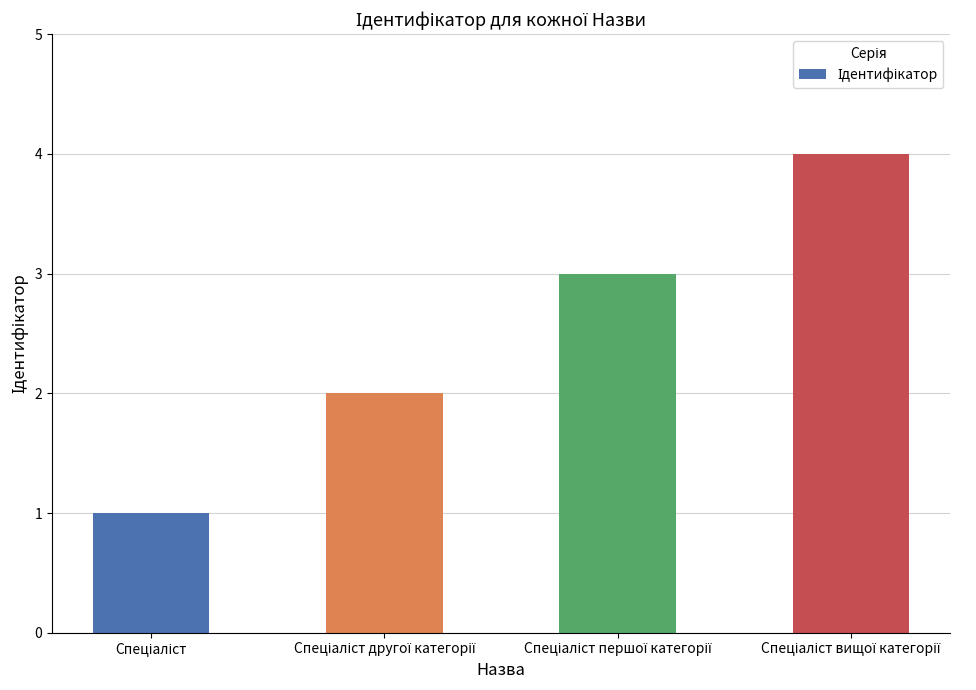

What is the sum of all values?

10